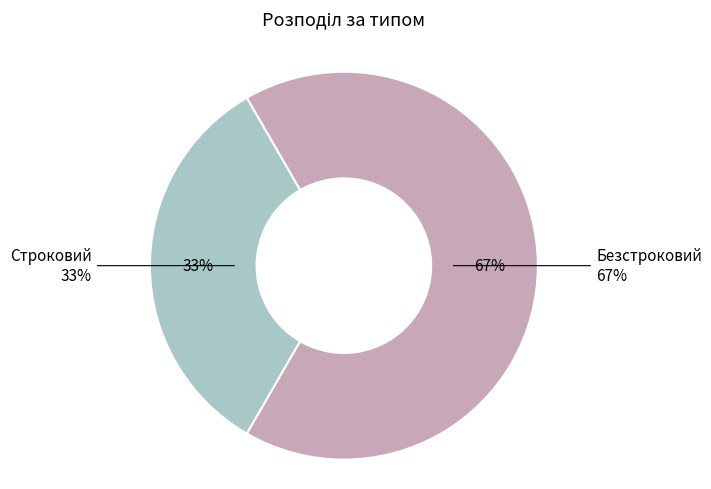

Count the number of slices in the pie.

2